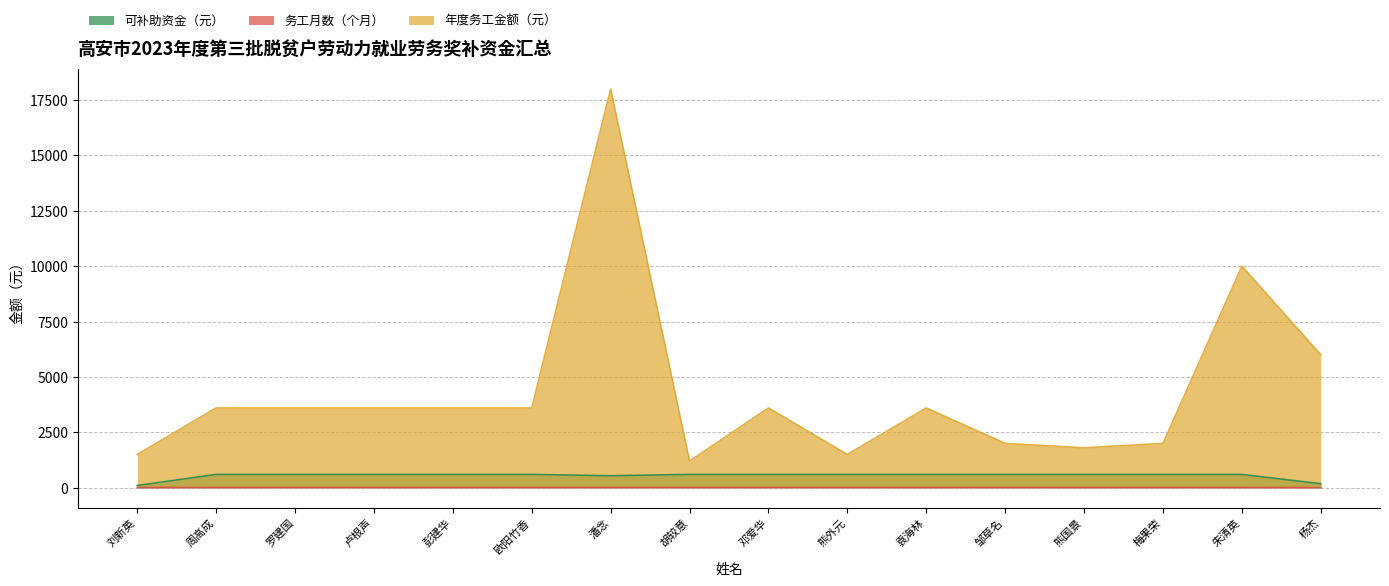

True or false: 年度务工金额（元） and 可补助资金（元） intersect in this chart.

False